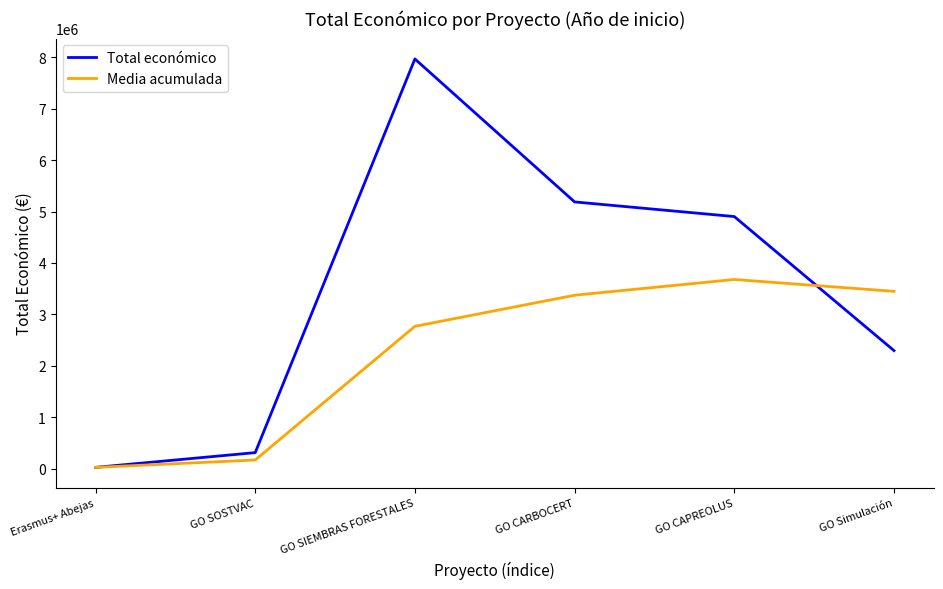

What are all the series names shown in the legend?

Total económico, Media acumulada